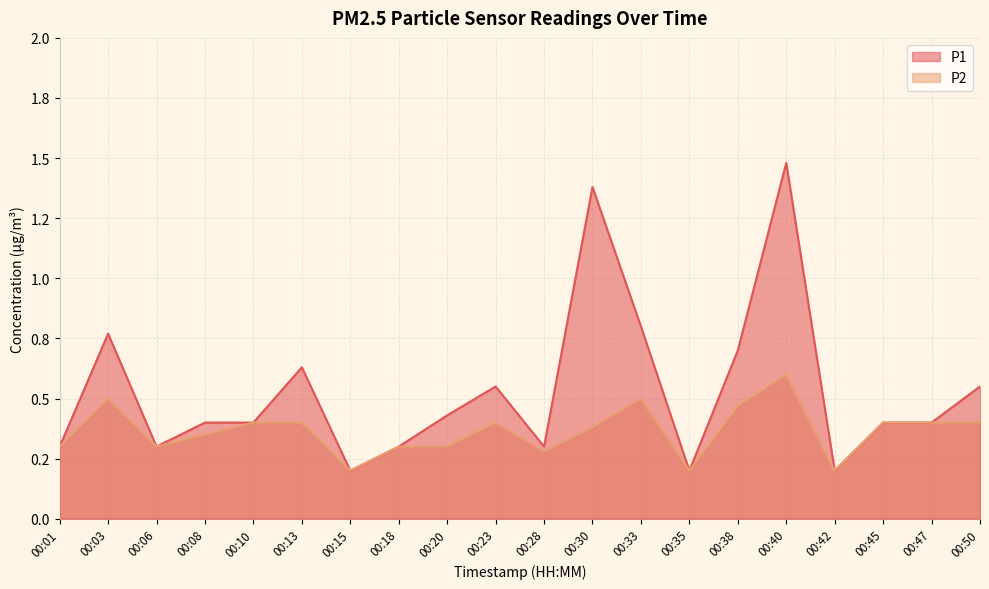

Which series changed the most between 00:10 and 00:35?

P1